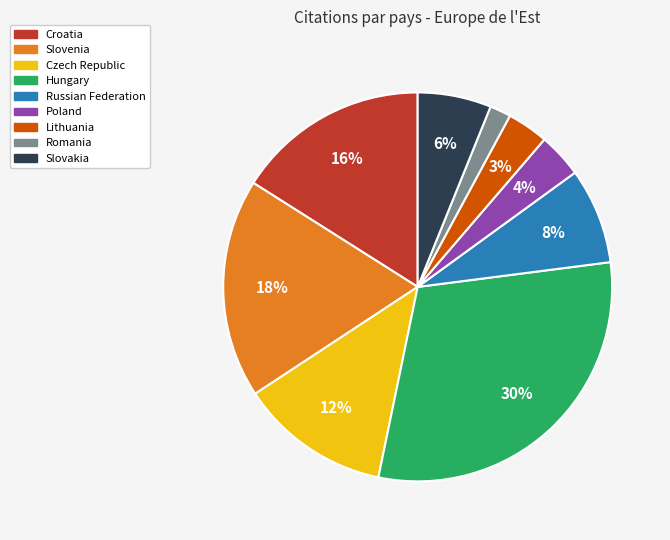

How many slices are in this pie chart?

9